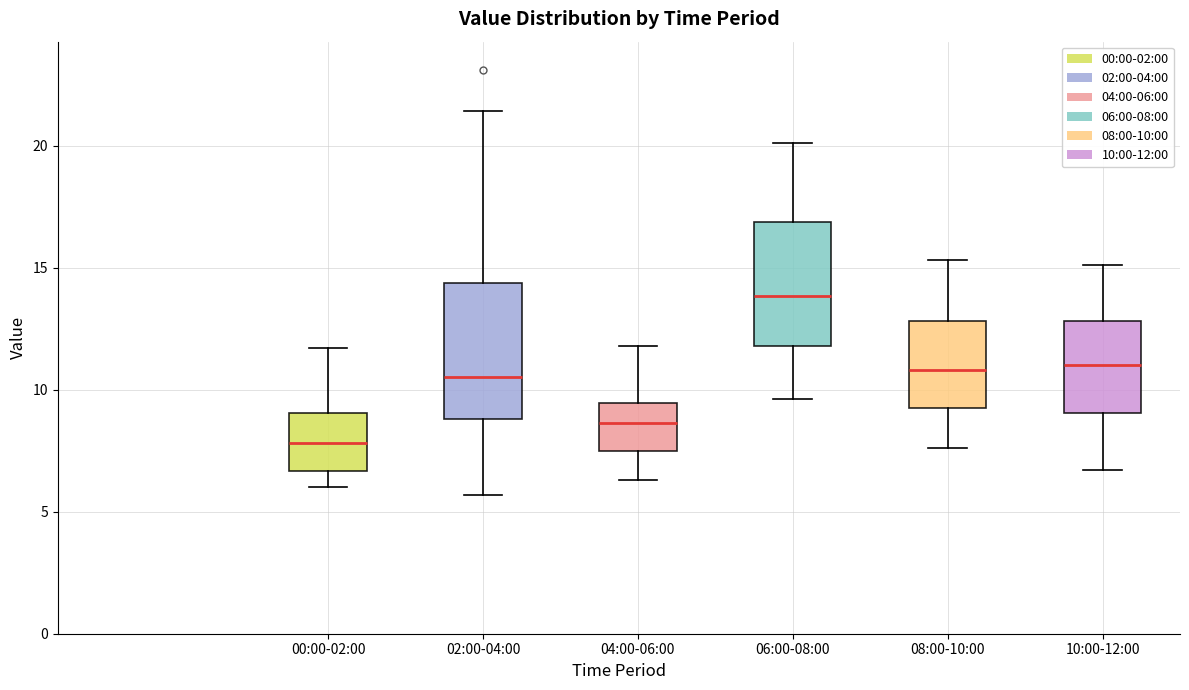

Which box's median line is the lowest?

00:00-02:00